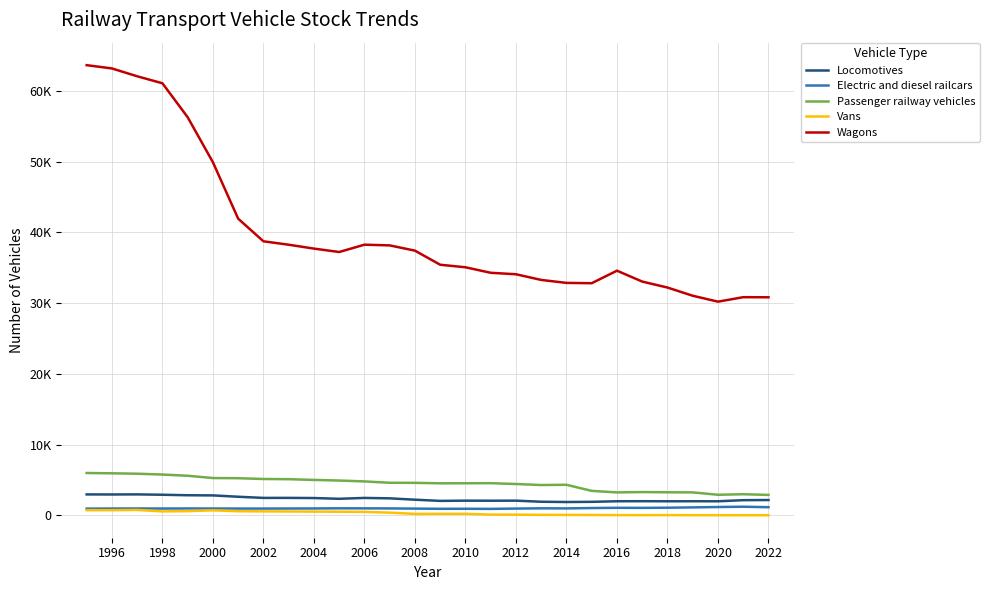

Does the chart have visible grid lines?

Yes